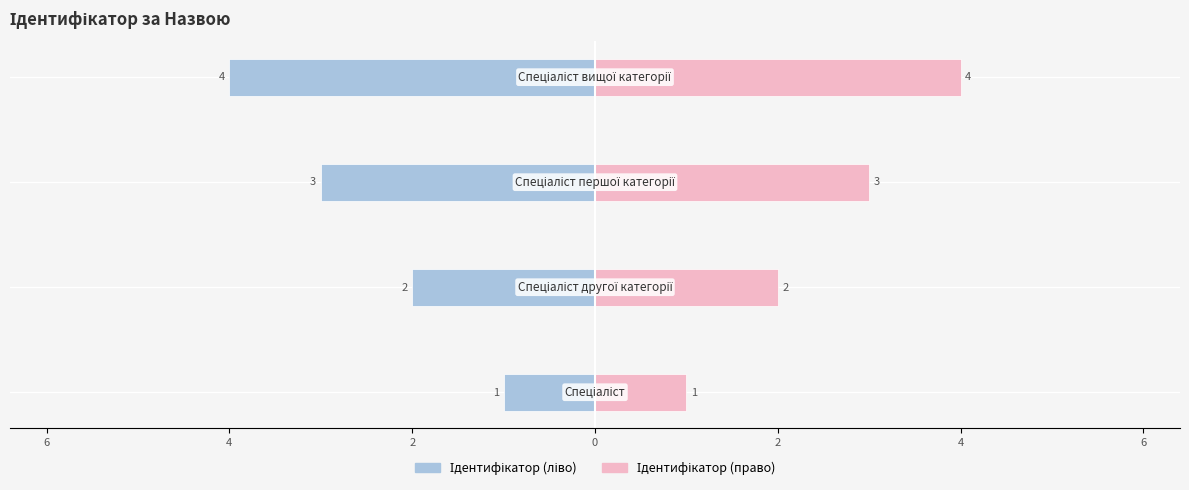

Is the value of Ідентифікатор (право) at 2 greater than the value of Ідентифікатор (ліво) at 4?

Yes